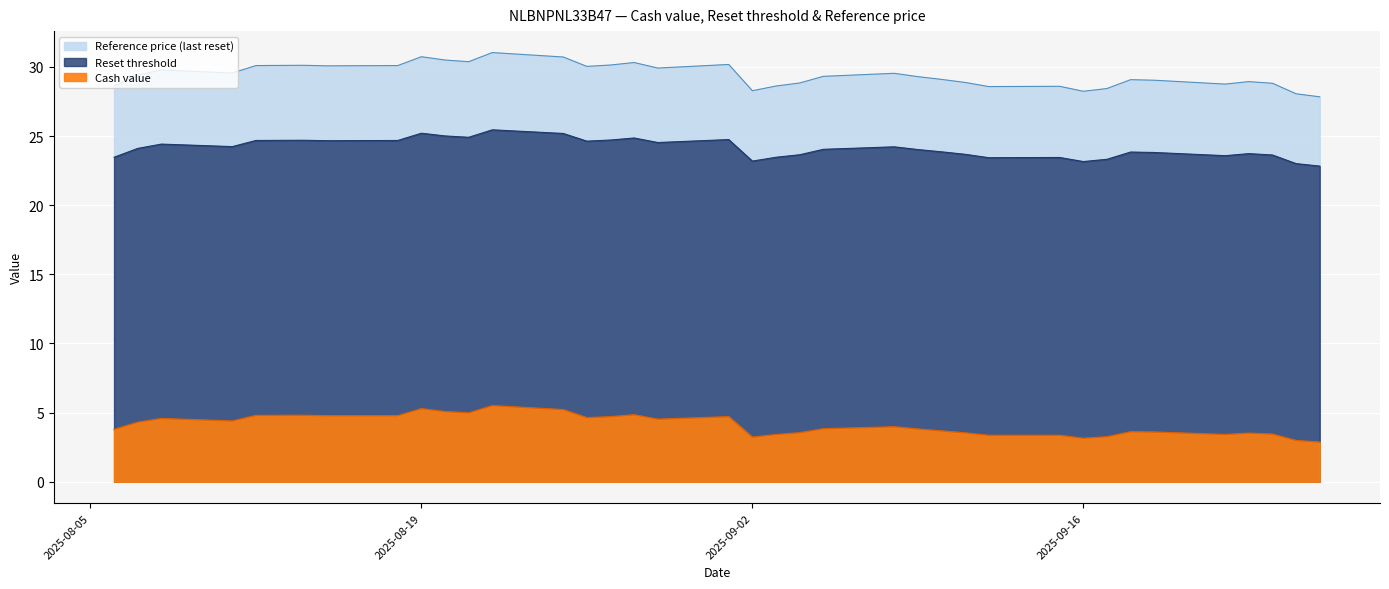

Which series changed the most between 2025-08-26 and 2025-08-18?

Cash value